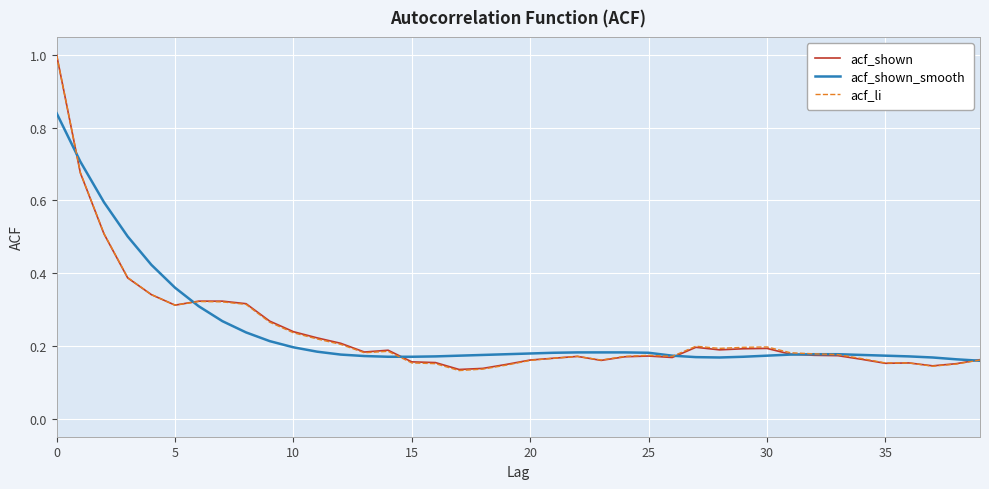

Which series has the widest spread of values?

acf_li